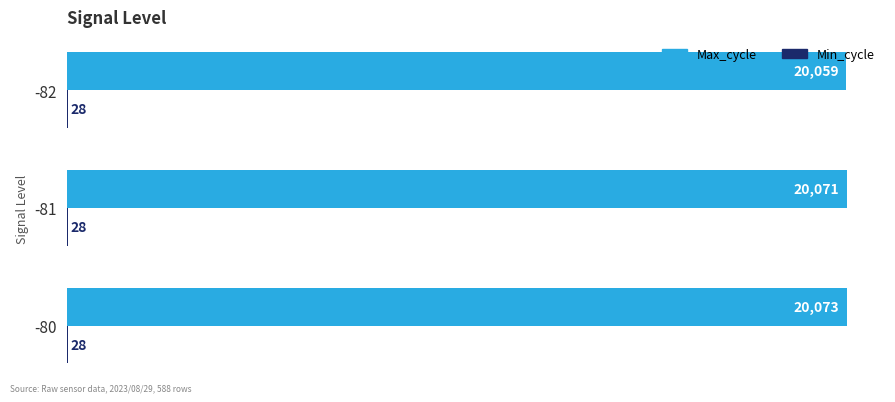

At which label is Max_cycle closest to 20066?

-81